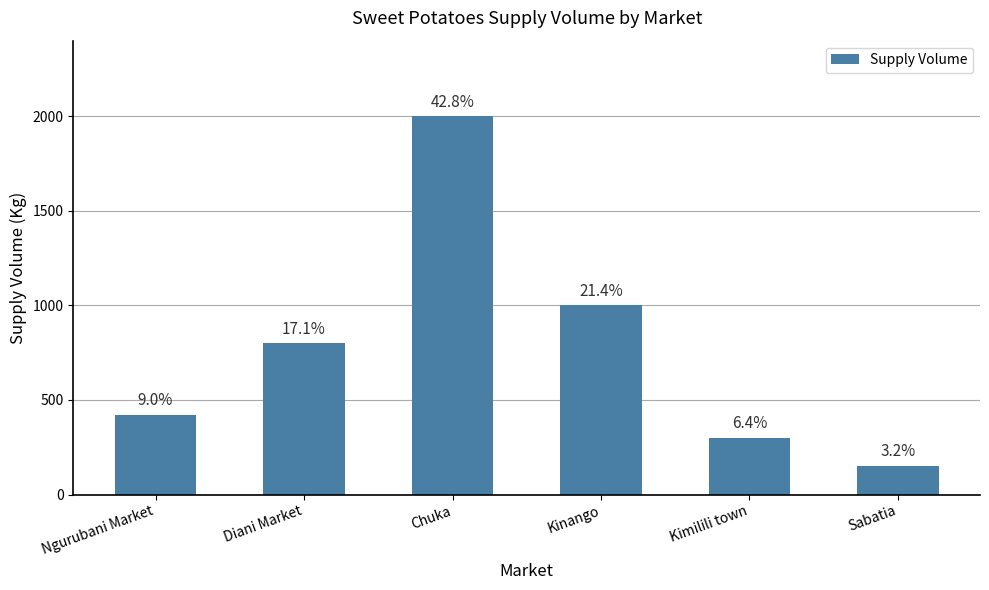

Are the bars horizontal?

No